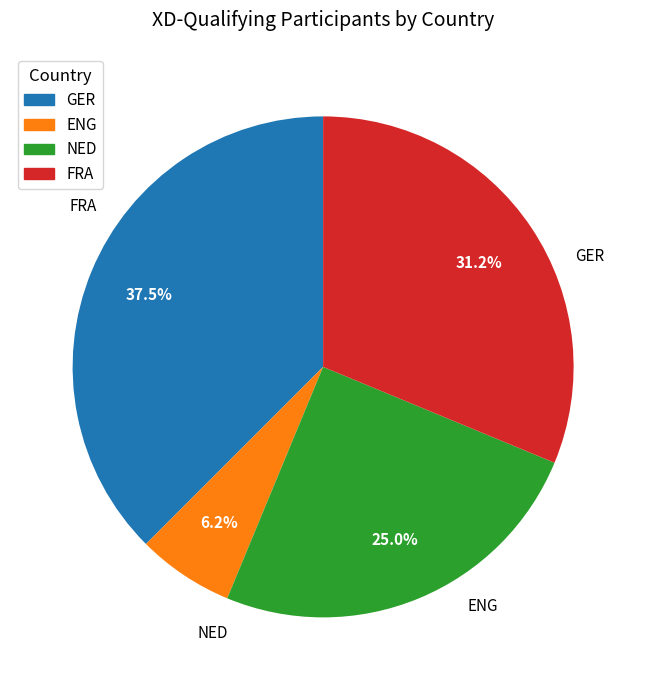

The FRA slice represents 37% of the pie. True or false?

False